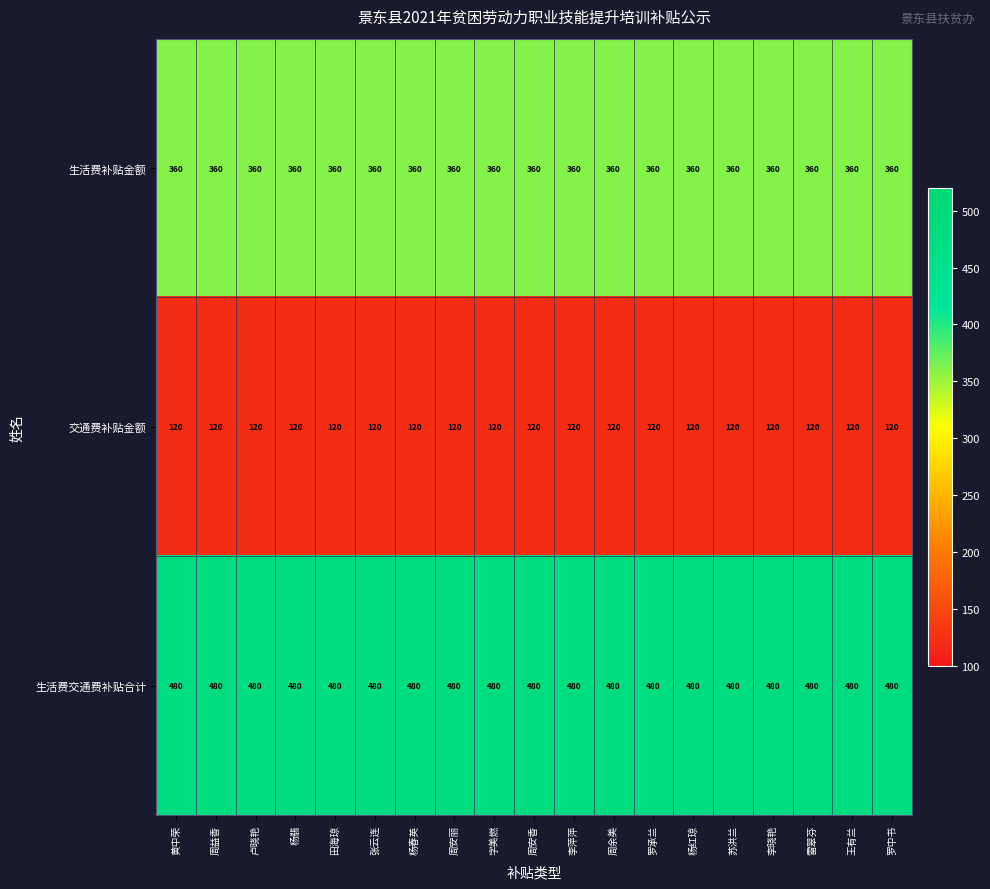

Rank the series by their average value, from highest to lowest.

生活费交通费补贴合计, 生活费补贴金额, 交通费补贴金额